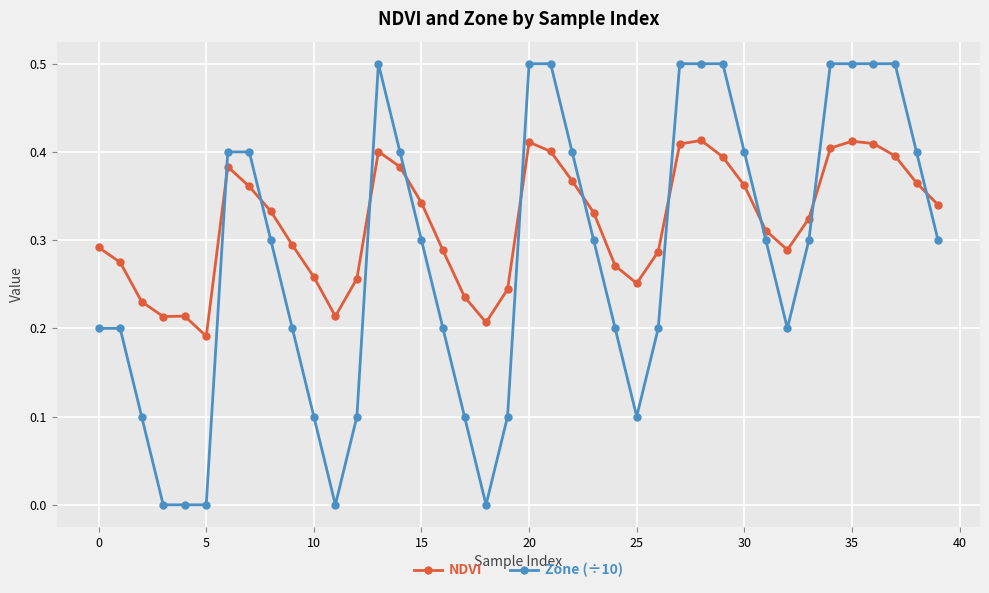

After their last crossing, which series has the higher values: Zone (÷10) or NDVI?

NDVI